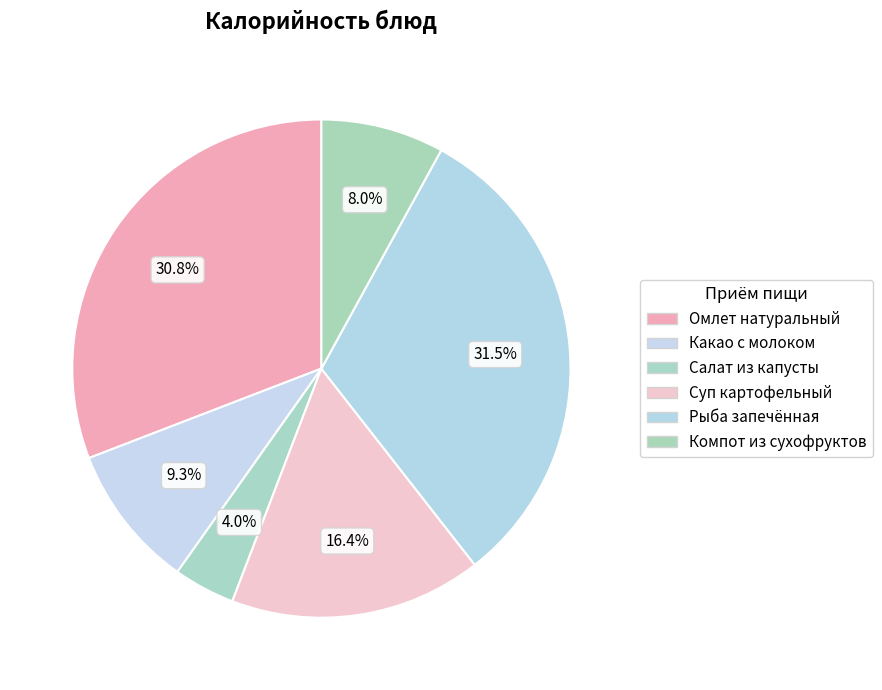

How many slices are in this pie chart?

6